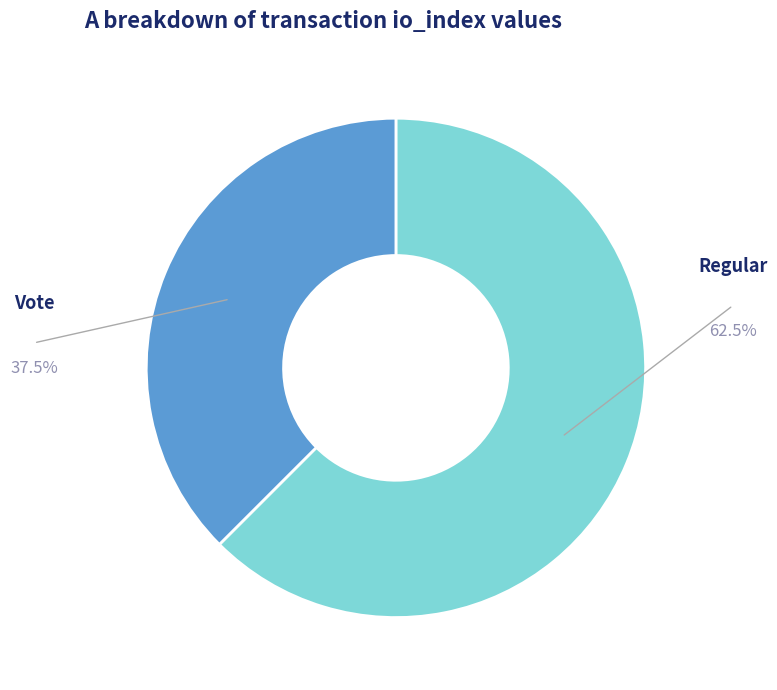

Does any single category account for the majority?

Yes